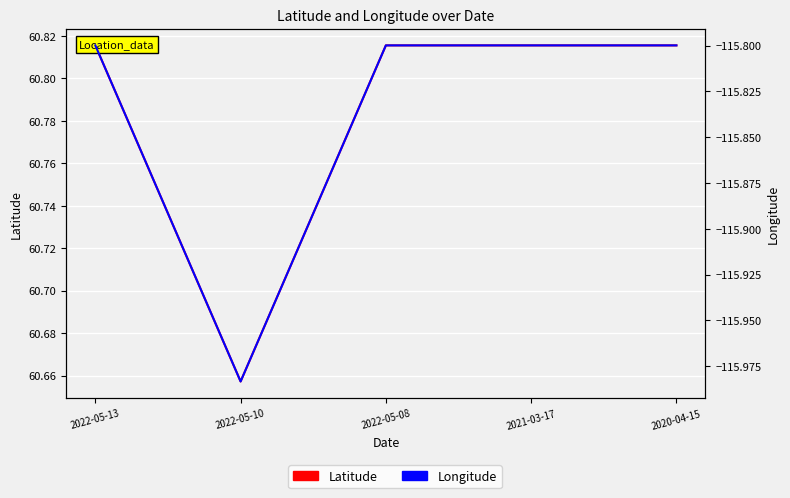

What are all the series names shown in the legend?

Latitude, Longitude